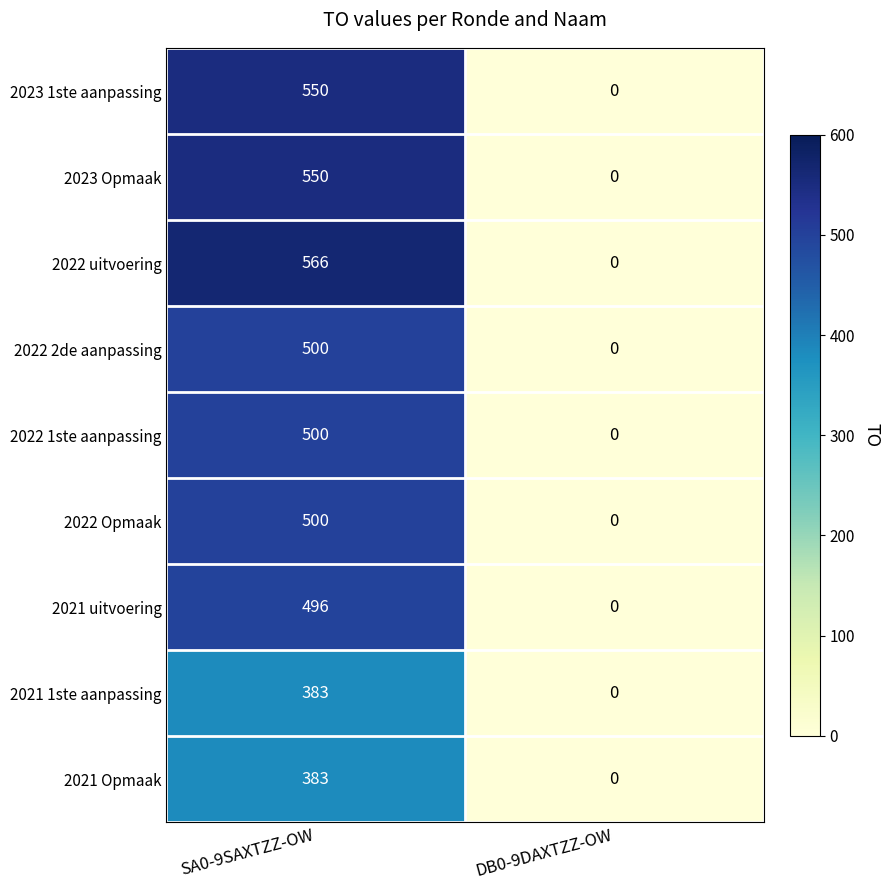

What is the difference between the maximum and minimum values in the 2021 Opmaak series?

383